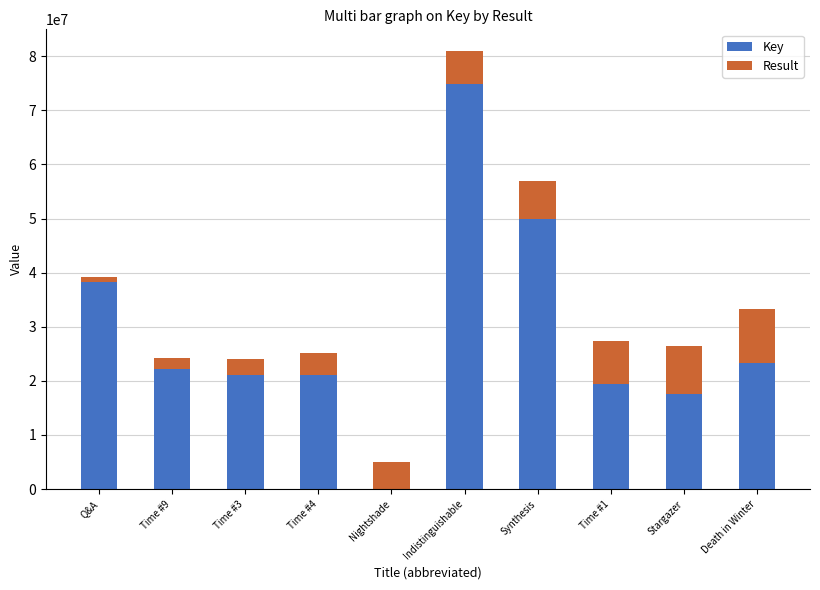

Which category has the highest value in the Key series?

Indistinguishable